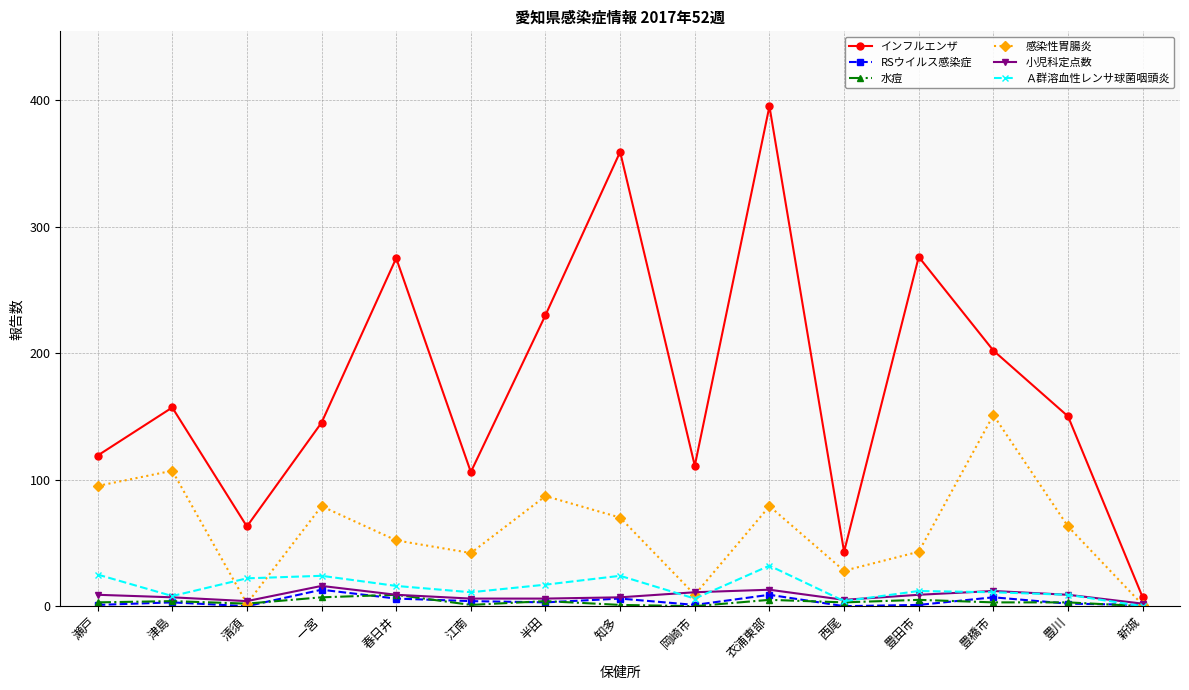

At which category is the sum across all series the highest?

衣浦東部